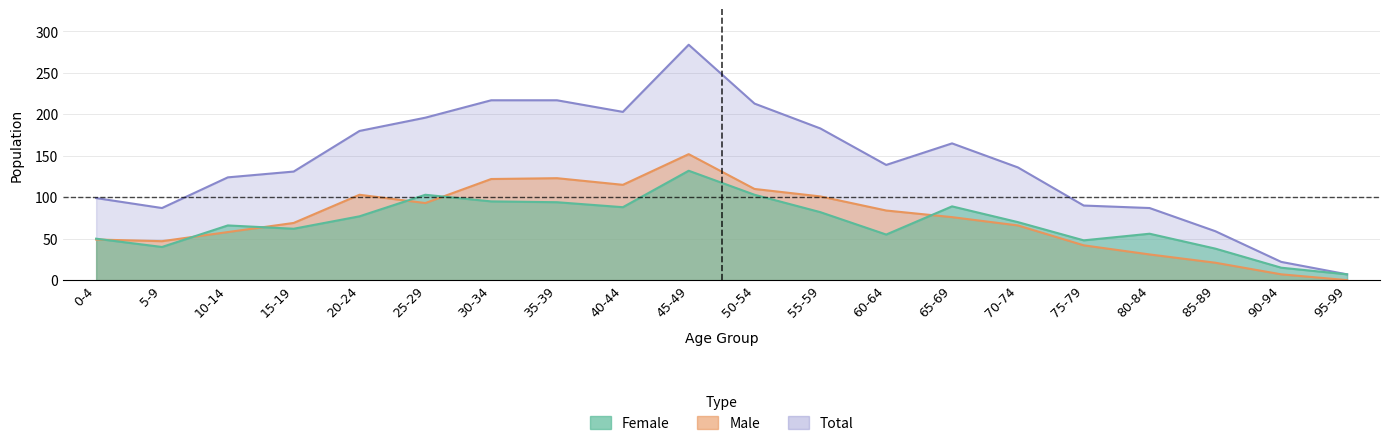

In total, how many points are lower than both neighbors (excluding endpoints)?

3